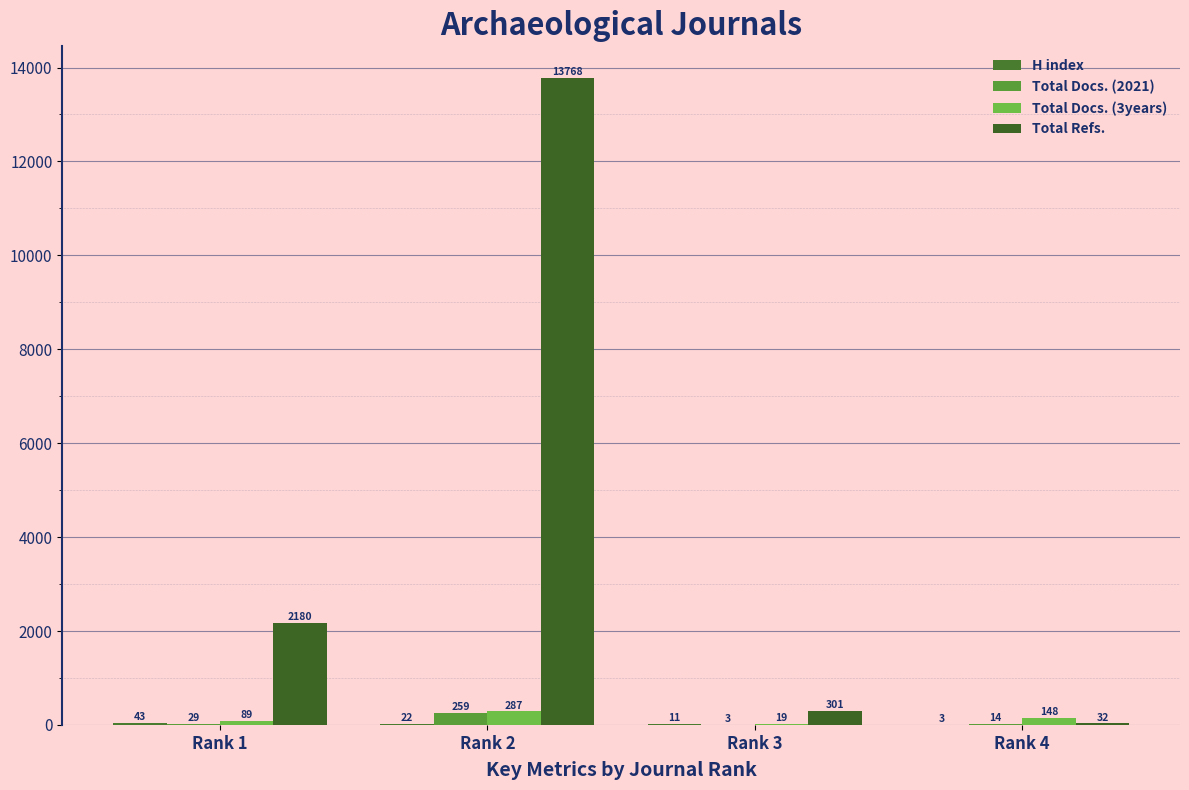

The value of H index at Rank 4 is 3. True or false?

True